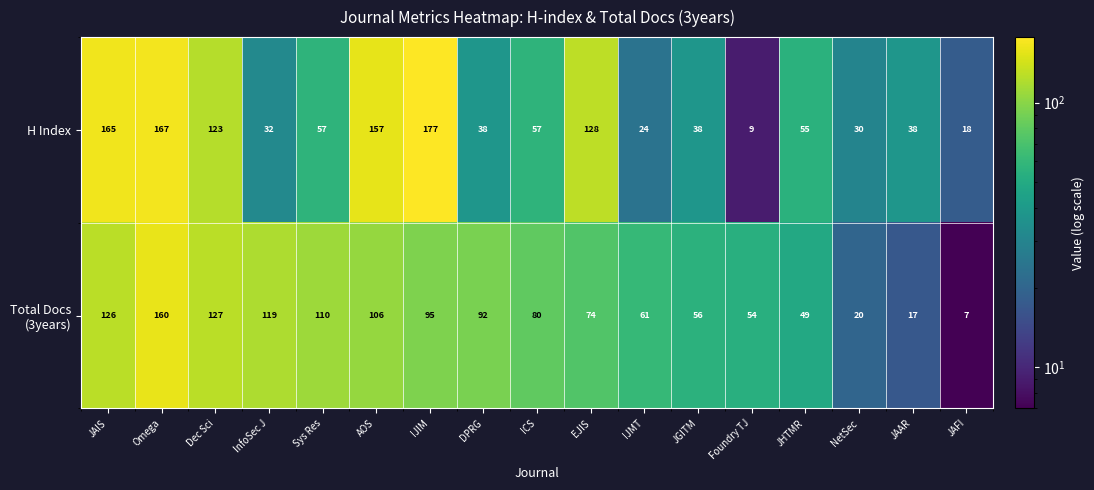

Is it true that H Index equals 9 at JGITM?

False